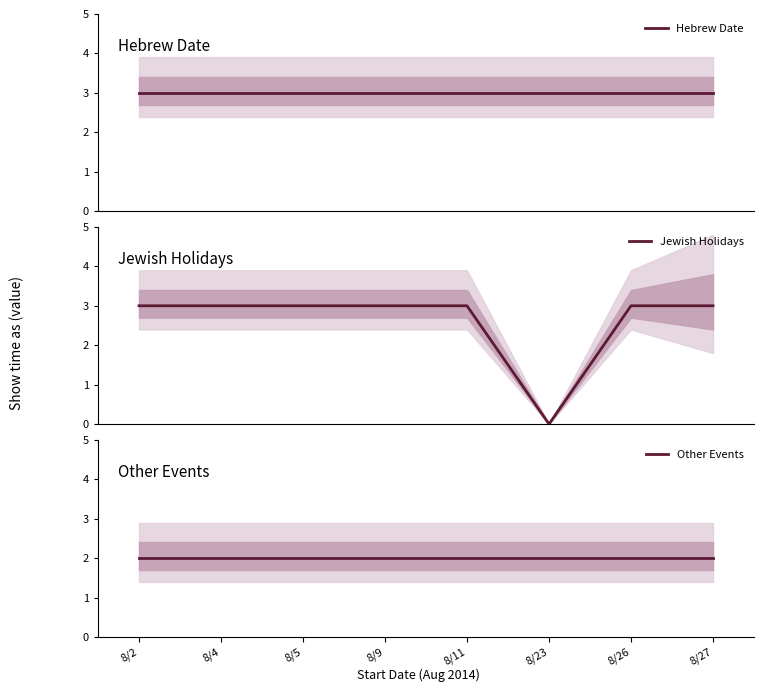

What are all the series names shown in the legend?

Hebrew Date, Jewish Holidays, Other Events